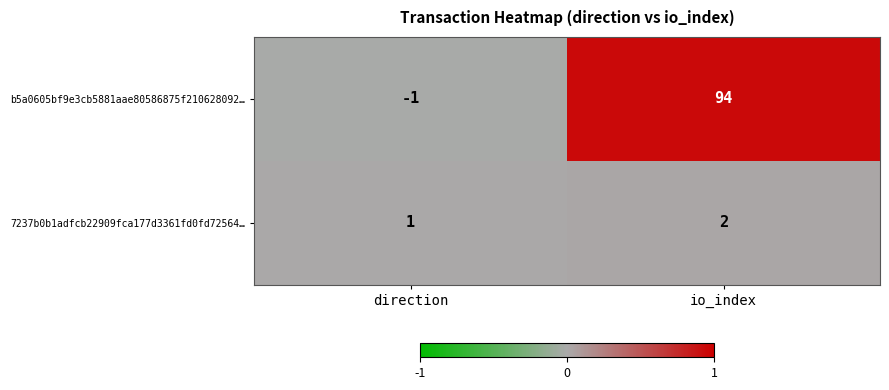

Where is b5a0605bf9e3cb5881aae80586875f210628092… nearest to the value 46?

direction